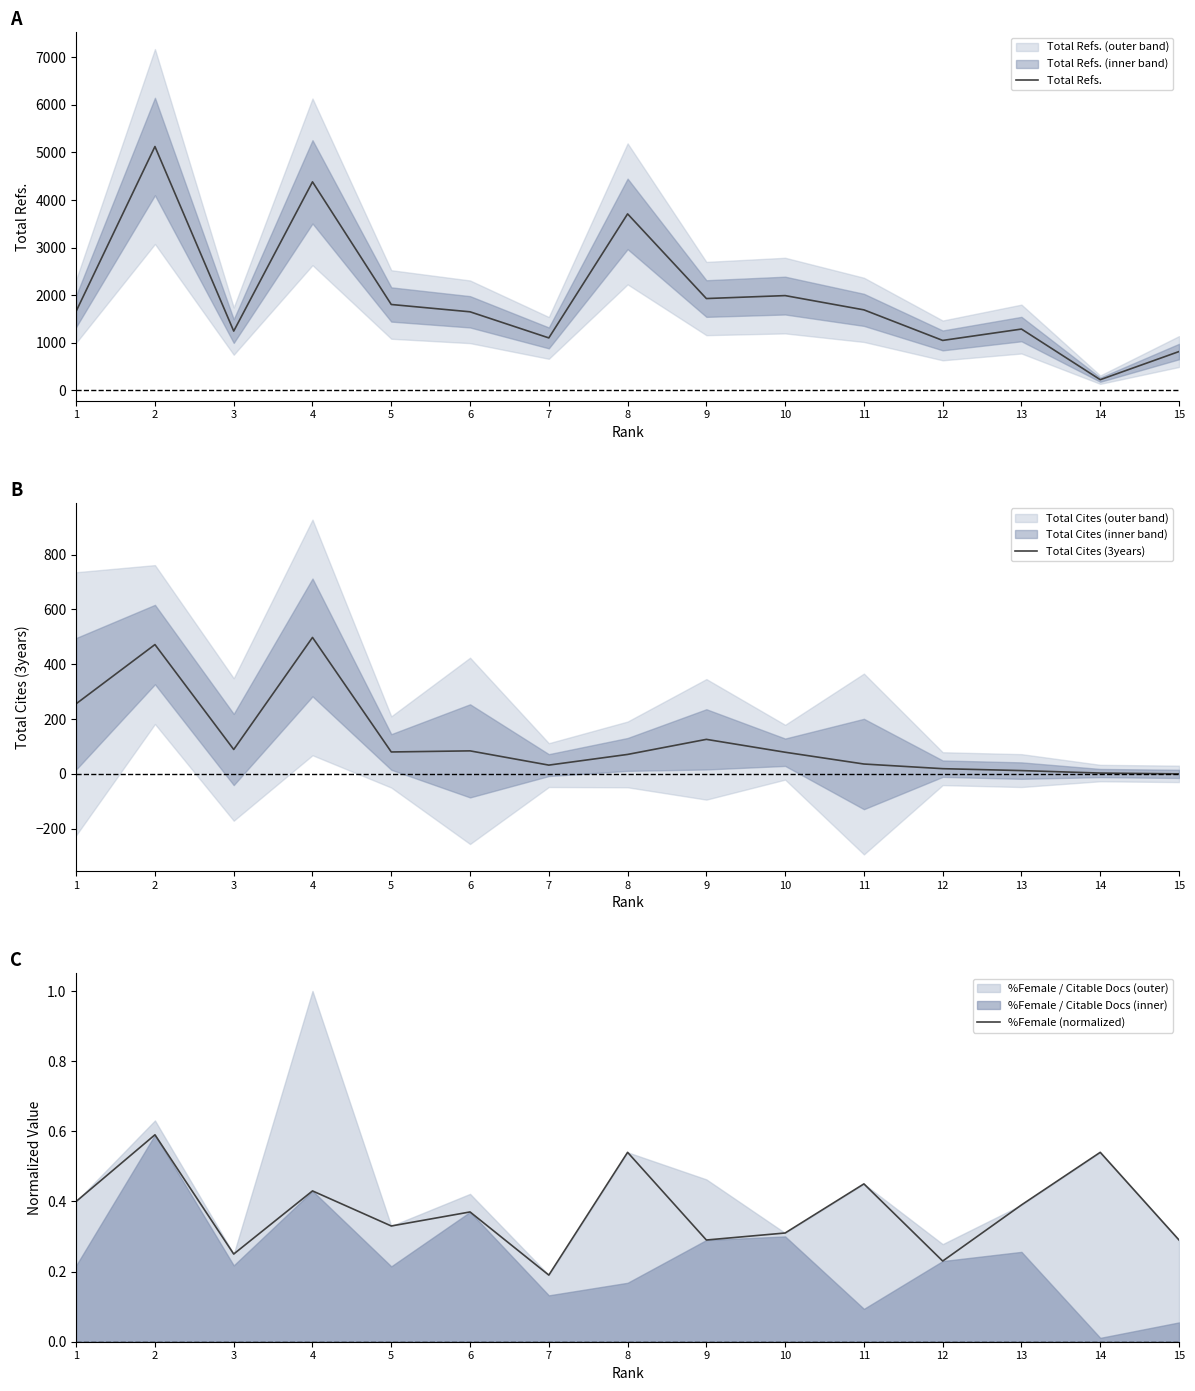

Rank the series by their maximum value, from highest to lowest.

Total Refs., Total Cites (3years), %Female (normalized)